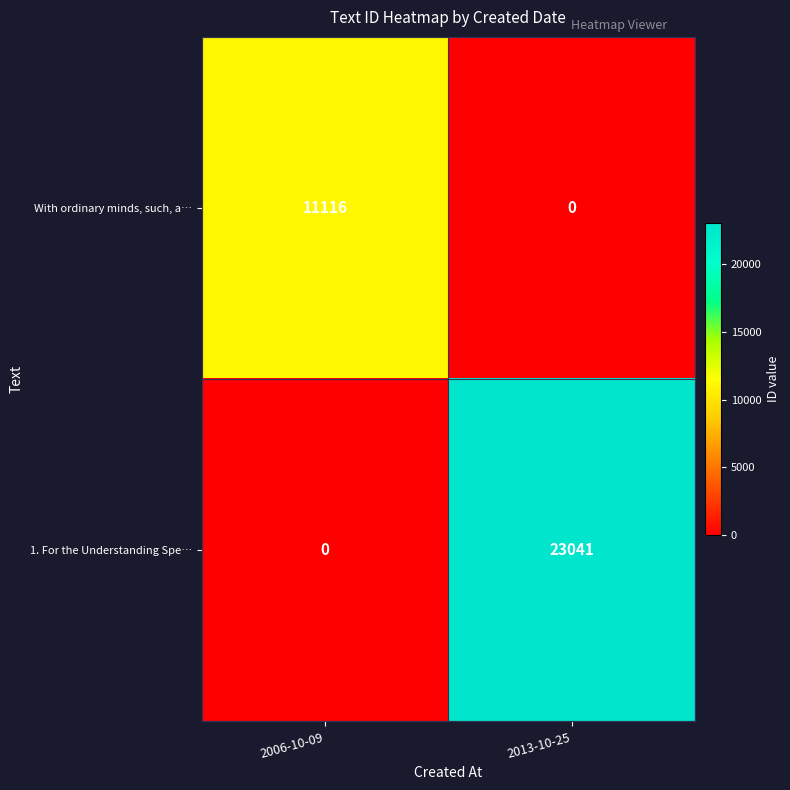

The value of 1. For the Understanding Spe… at 2013-10-25 is 23041. True or false?

True